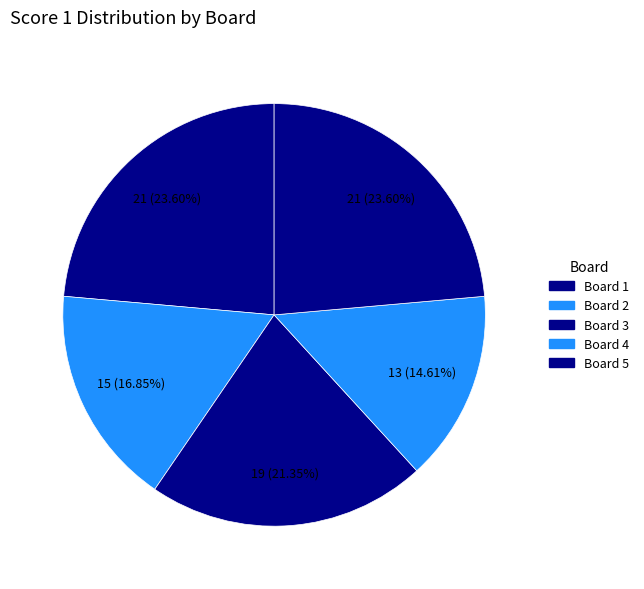

Does any single category account for the majority?

No